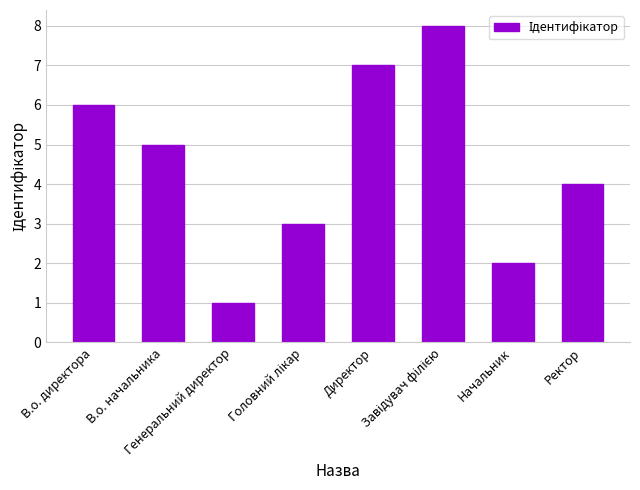

Reading left to right, transcribe all the data shown in this chart.

6	5	1	3	7	8	2	4